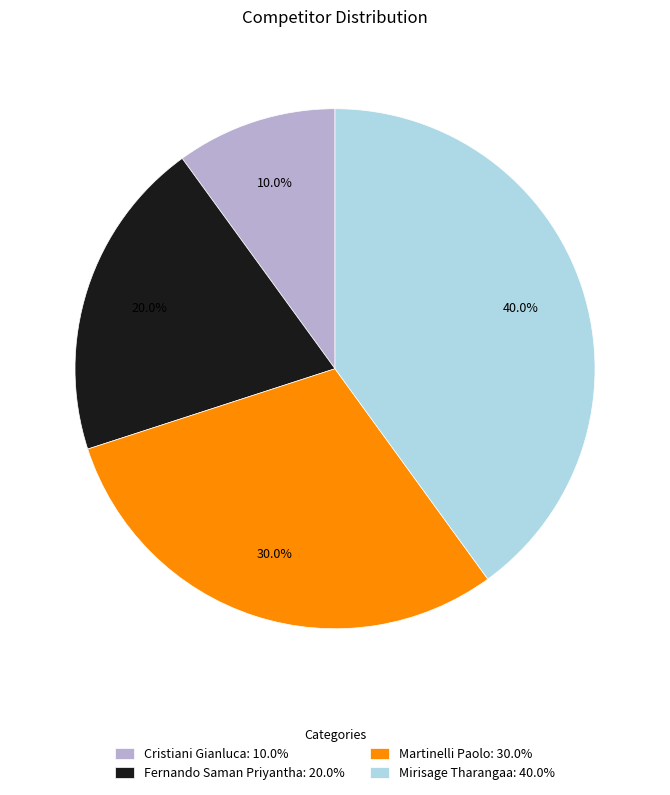

Which category has the biggest portion of the pie?

Mirisage Tharangaa